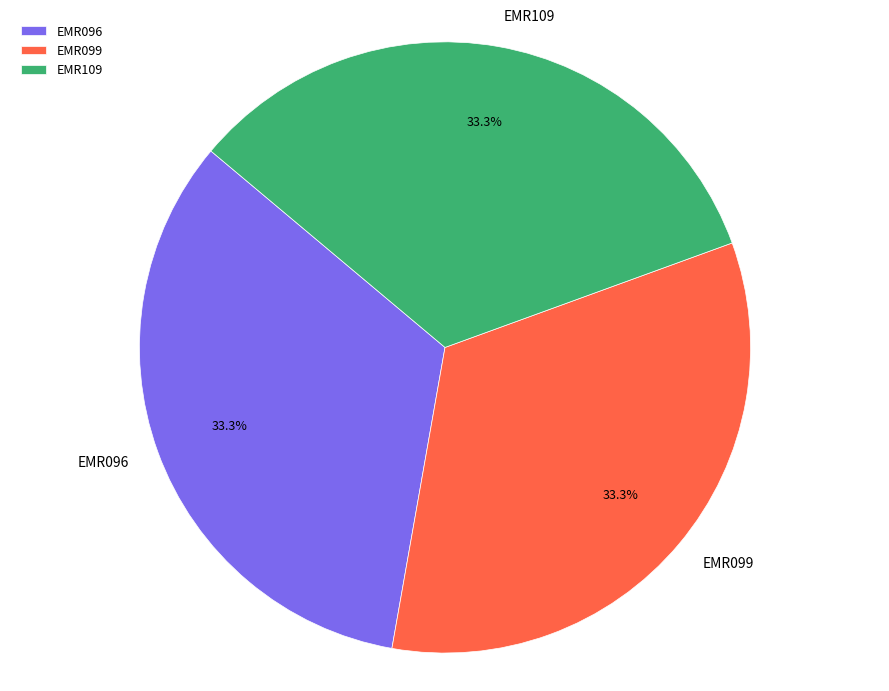

How many segments does this pie chart have?

3